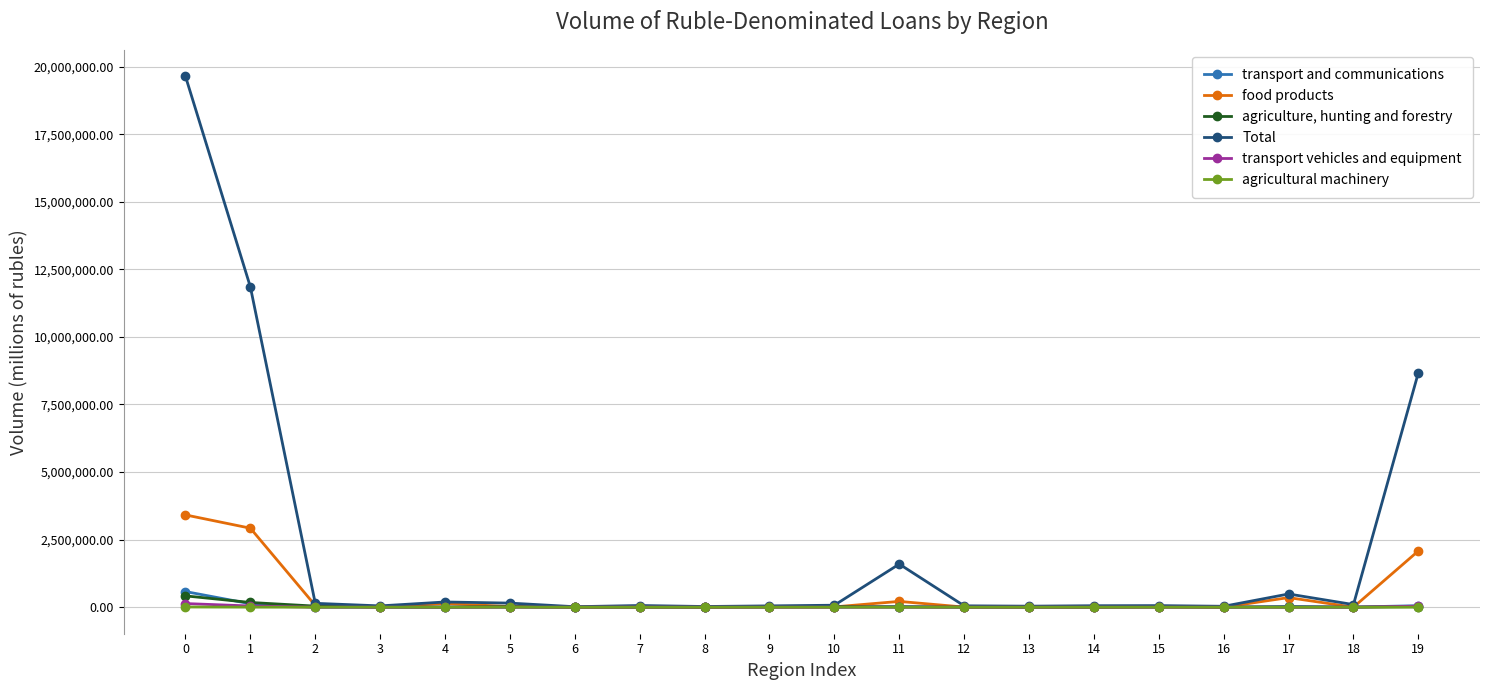

What is the average value of the agricultural machinery series?

500